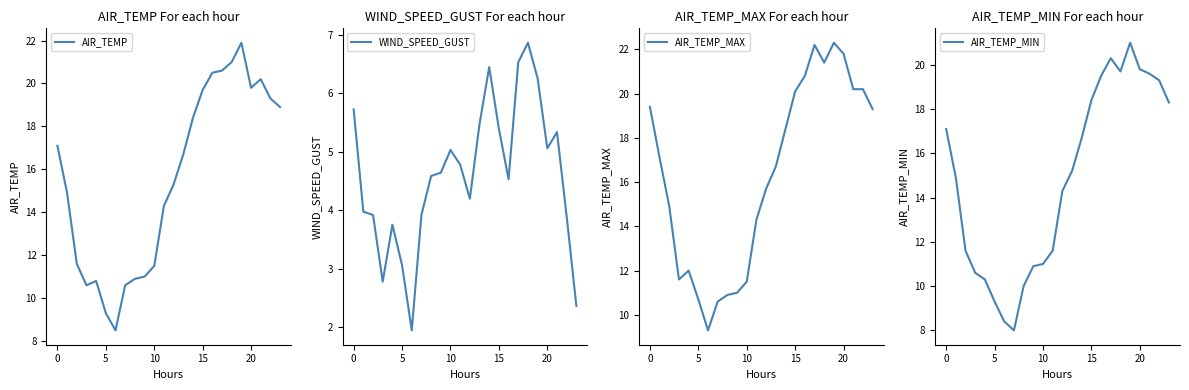

What is the minimum value for AIR_TEMP?

8.5